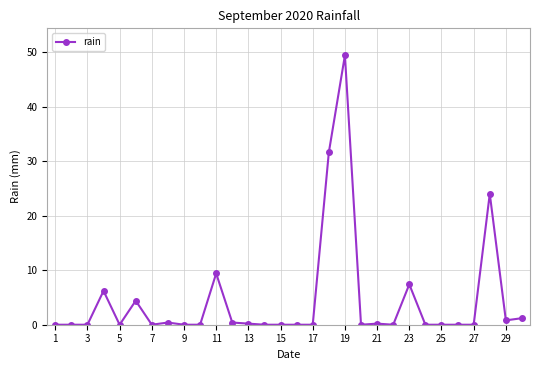

True or false: the data has more than 2 interior local peaks.

True